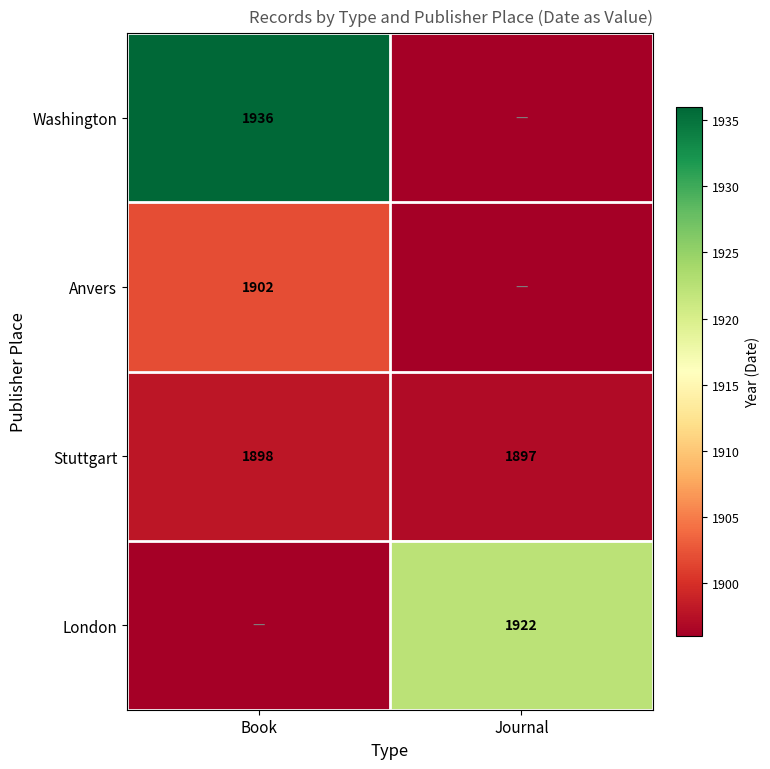

Is the value of London at Journal greater than the value of Stuttgart at Book?

Yes